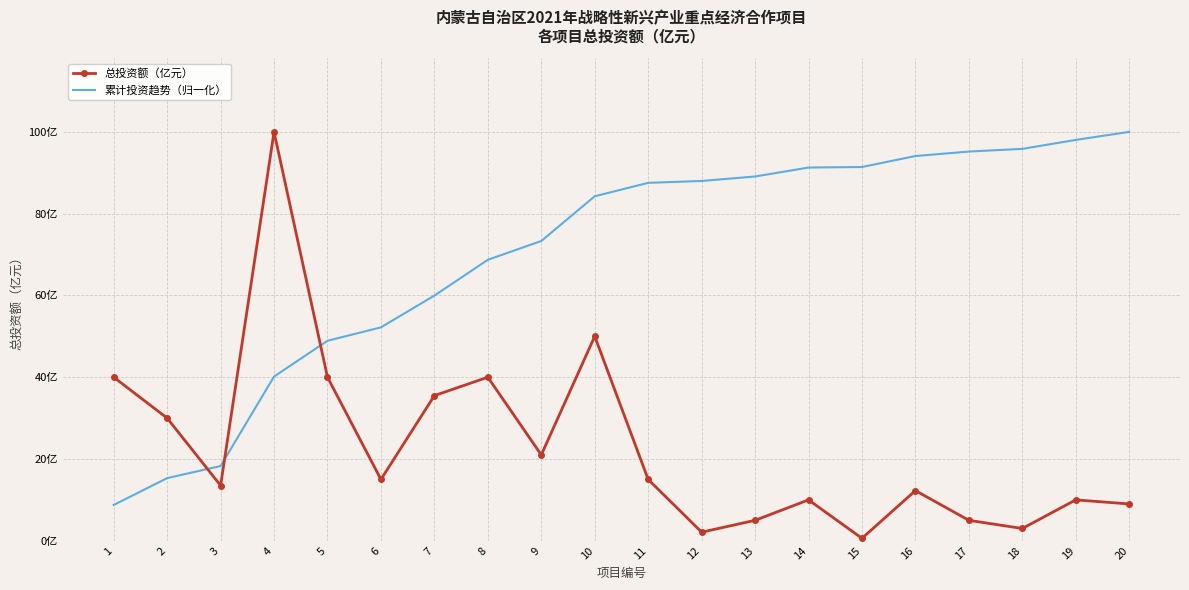

What is the average value of the 累计投资趋势（归一化） series?

70.0